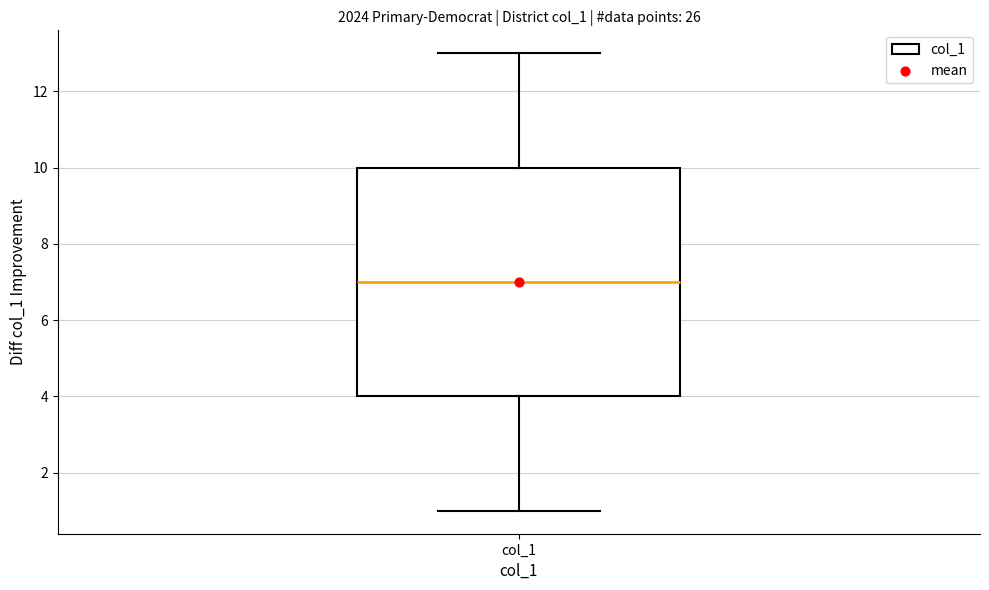

Transcribe this box plot: give where the median line is, the range the box spans, and where the two whiskers end, as read against the y-axis. The values are not printed on the chart, so give them approximately, as read against the axis.

median 7, box 4 to 10, whiskers 1 to 13